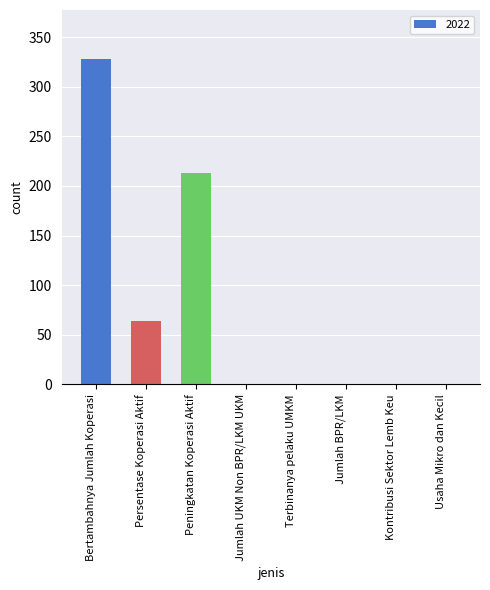

Which label corresponds to the largest value in the chart?

Bertambahnya Jumlah Koperasi